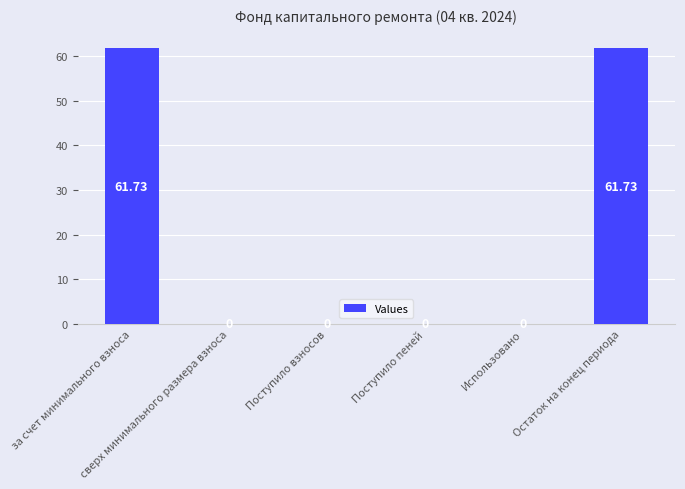

What is the change in value from Поступило пеней to Остаток на конец периода?

+61.7